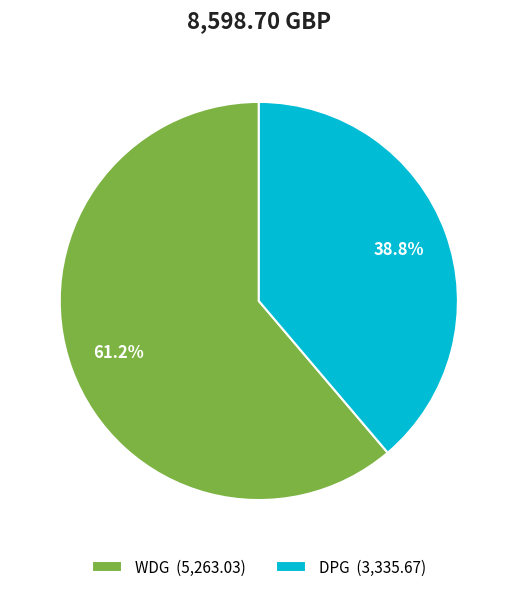

Rank the categories by value from highest to lowest.

WDG (5,263.03), DPG (3,335.67)